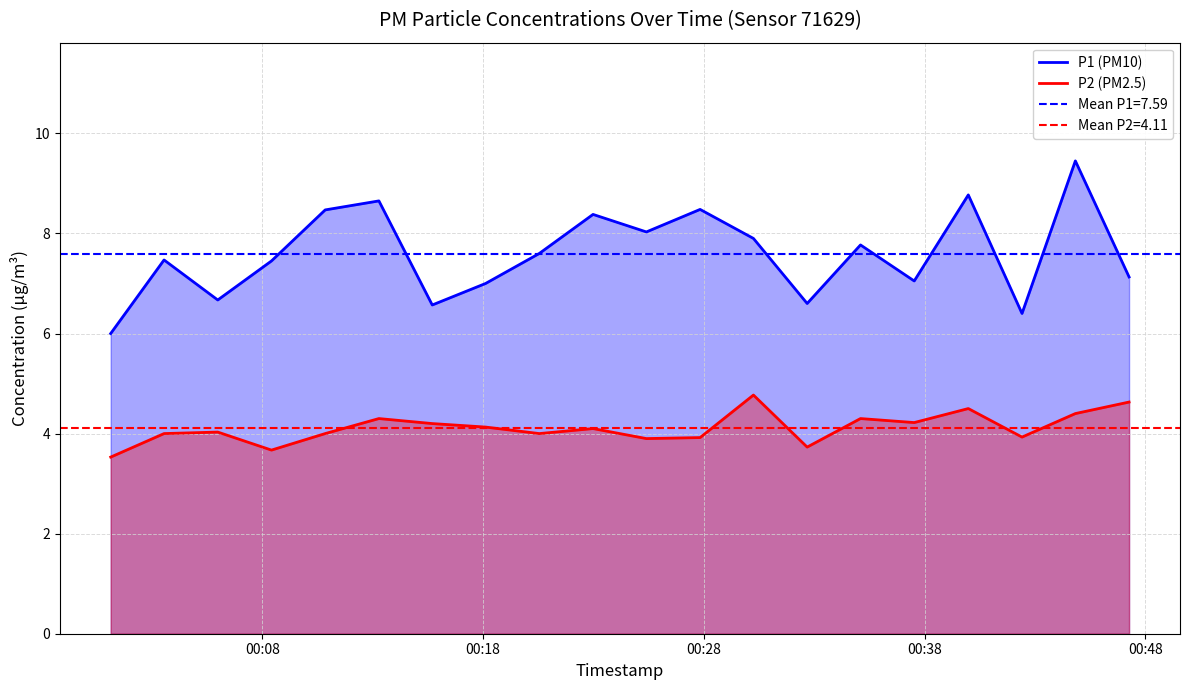

True or false: P1 (PM10) and P2 (PM2.5) cross at least once.

False